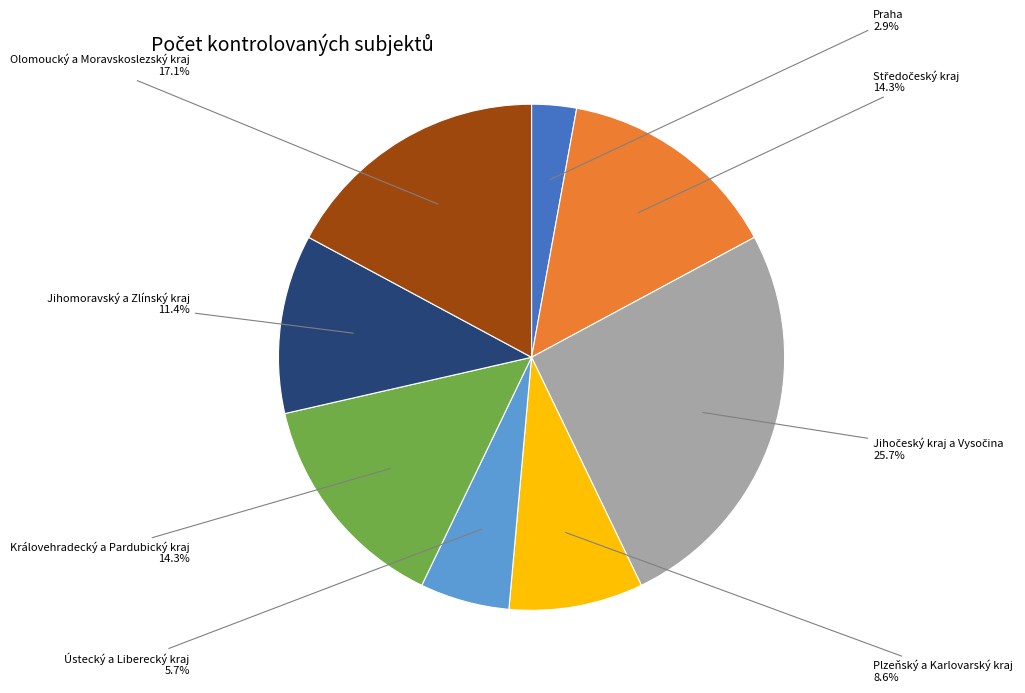

How many slices are in this pie chart?

8